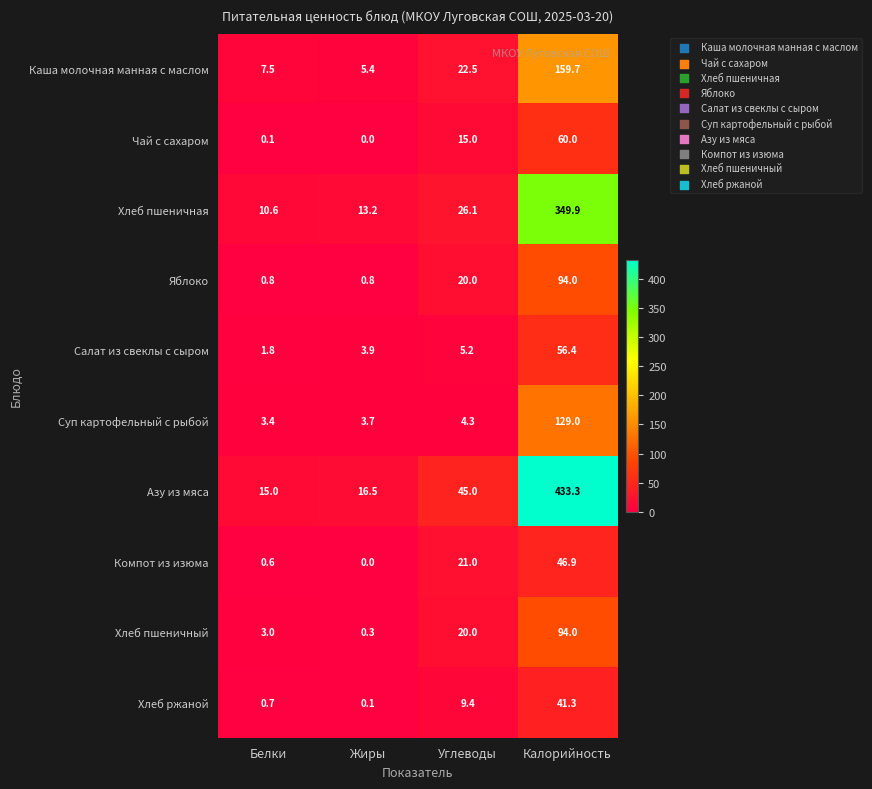

At which category is the sum across all series the highest?

Калорийность